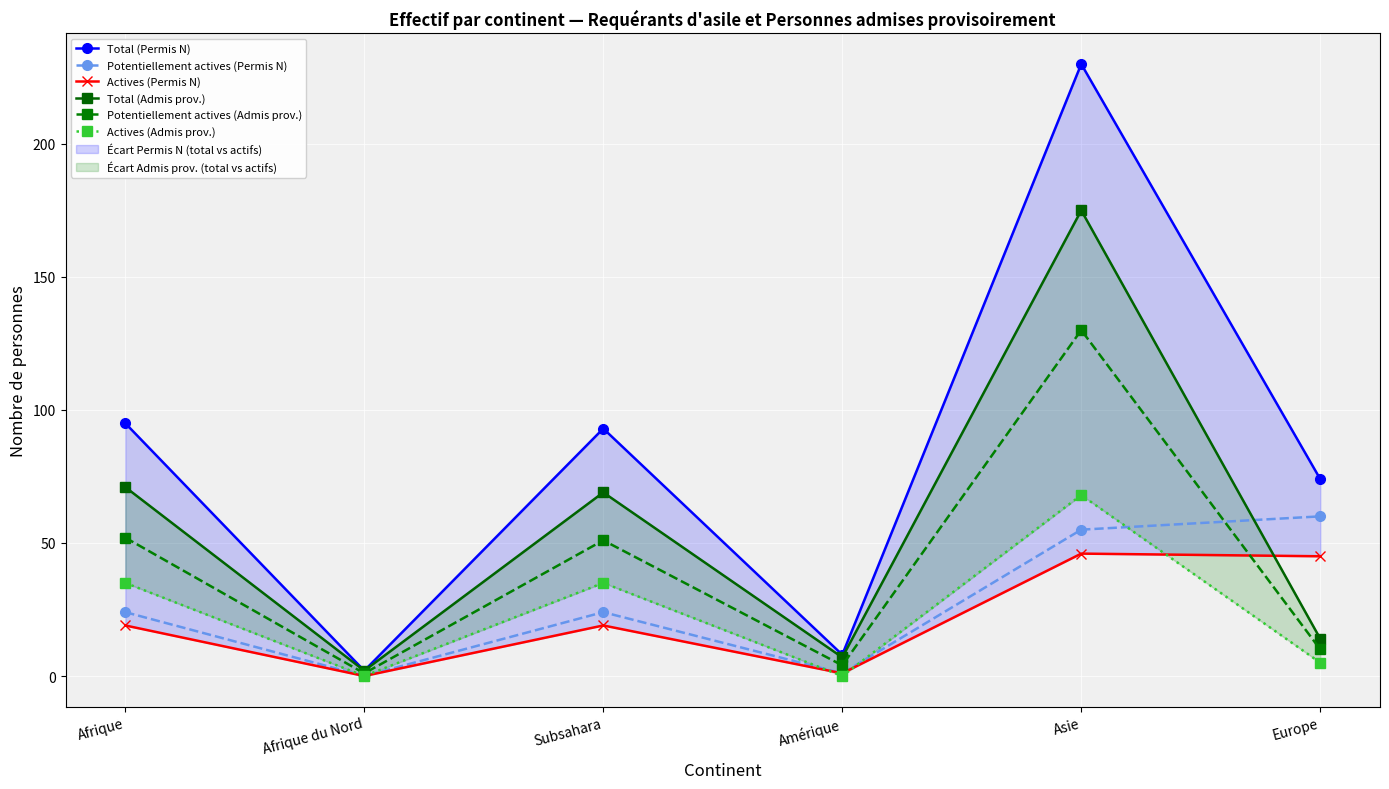

Reading right to left, transcribe all the data shown in this chart.

Total (Permis N): Europe=74	Asie=230	Amérique=8	Subsahara=93	Afrique du Nord=2	Afrique=95
Potentiellement actives (Permis N): Europe=60	Asie=55	Amérique=1	Subsahara=24	Afrique du Nord=0	Afrique=24
Actives (Permis N): Europe=45	Asie=46	Amérique=1	Subsahara=19	Afrique du Nord=0	Afrique=19
Total (Admis prov.): Europe=14	Asie=175	Amérique=7	Subsahara=69	Afrique du Nord=2	Afrique=71
Potentiellement actives (Admis prov.): Europe=10	Asie=130	Amérique=4	Subsahara=51	Afrique du Nord=1	Afrique=52
Actives (Admis prov.): Europe=5	Asie=68	Amérique=0	Subsahara=35	Afrique du Nord=0	Afrique=35